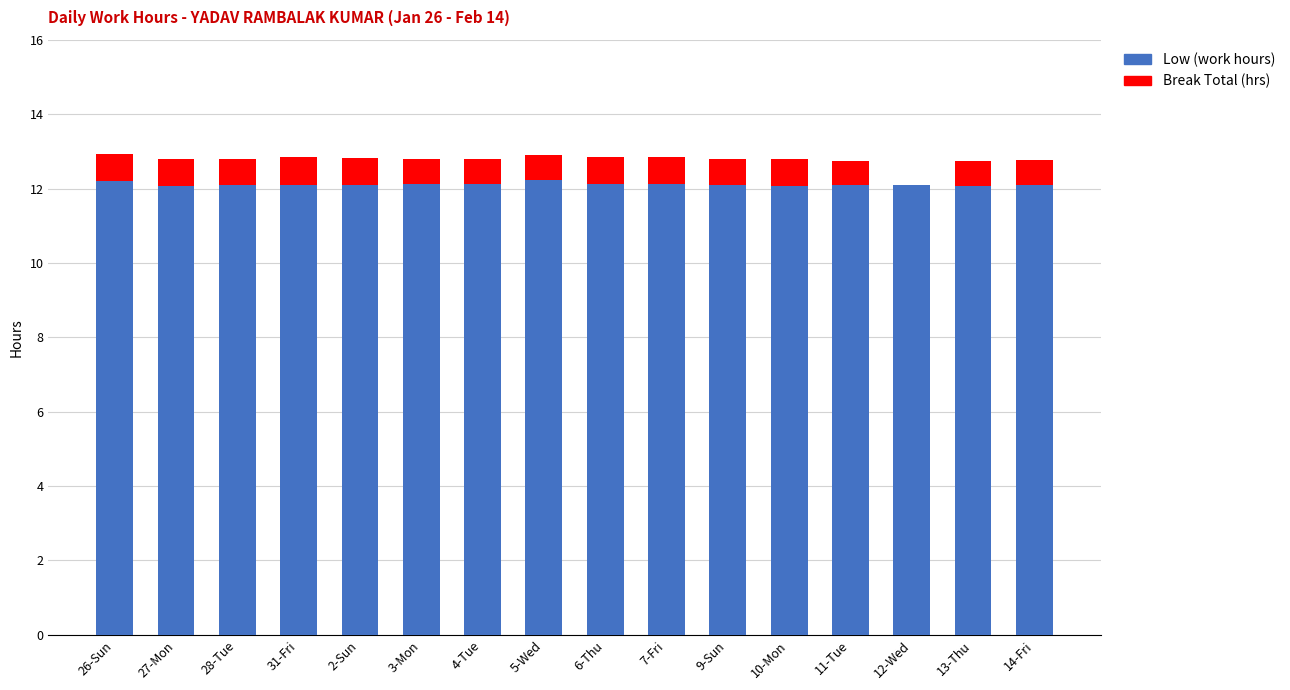

What is the sum of all Low (work hours) values?

193.8